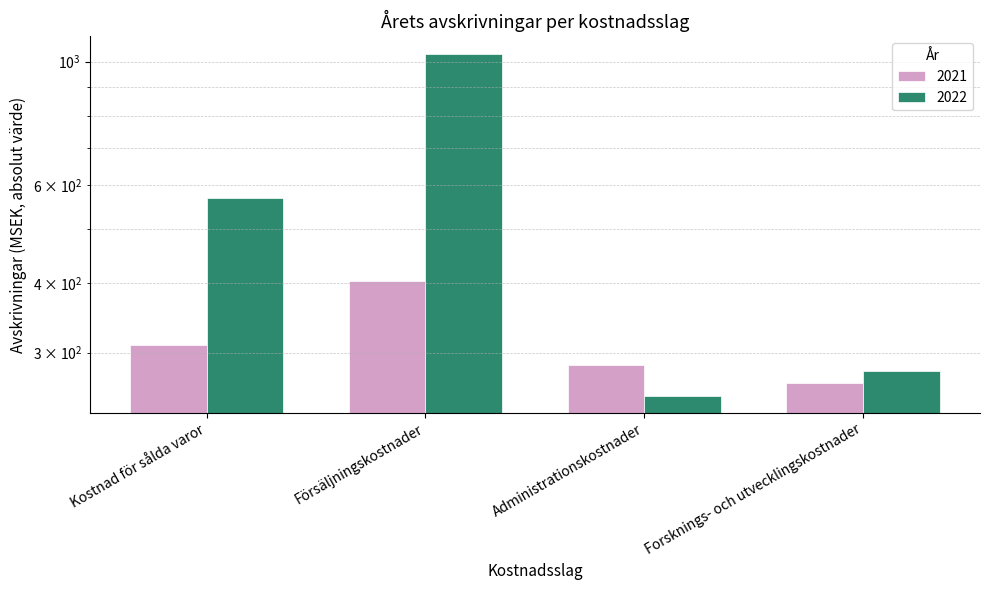

Rank the series by their maximum value, from lowest to highest.

2021, 2022